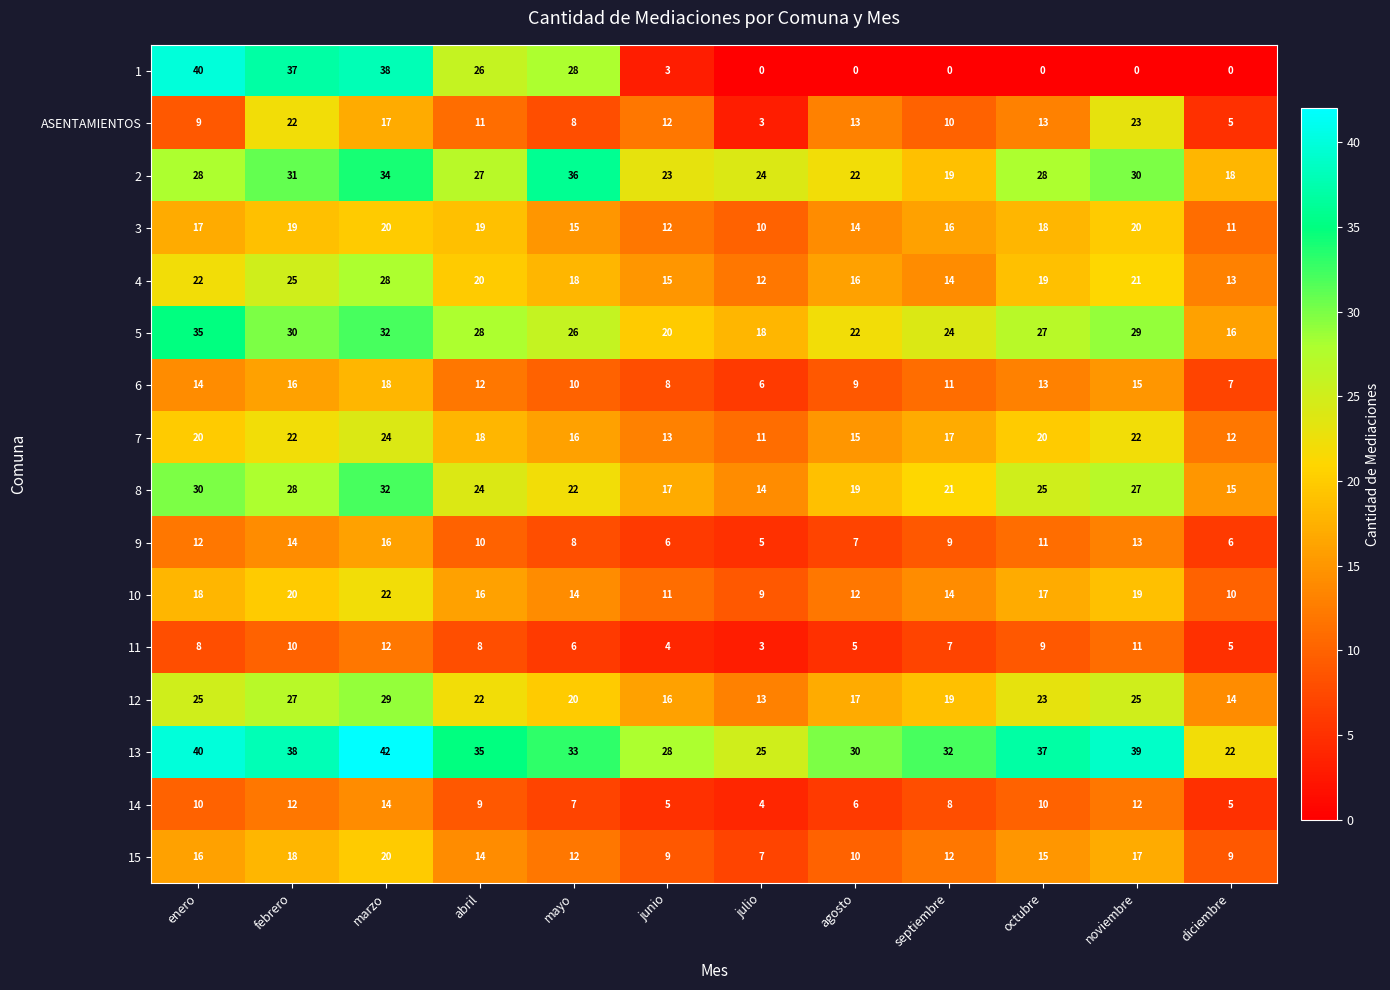

What is the difference between the second highest and minimum values in the 2 series?

16